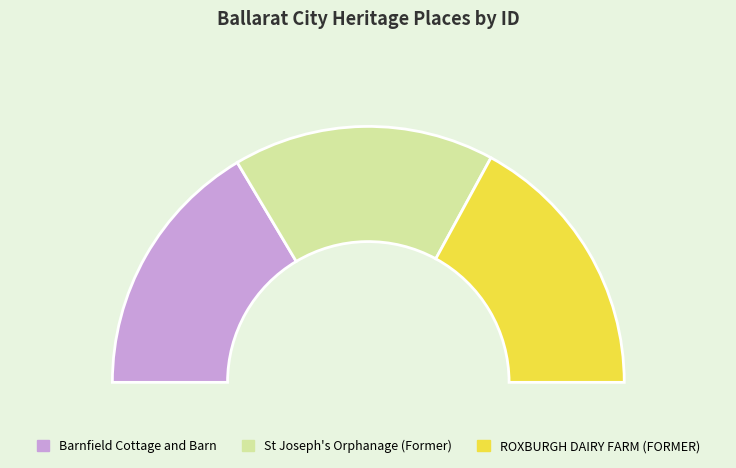

To the nearest percent, what percentage of the pie is Barnfield Cottage and Barn?

33%